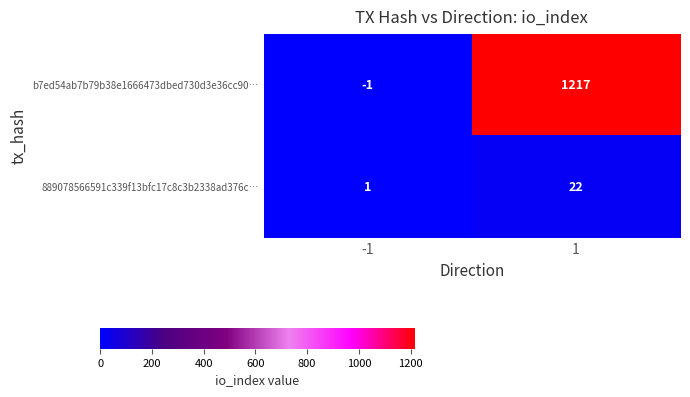

Which label corresponds to the largest value in the chart?

1